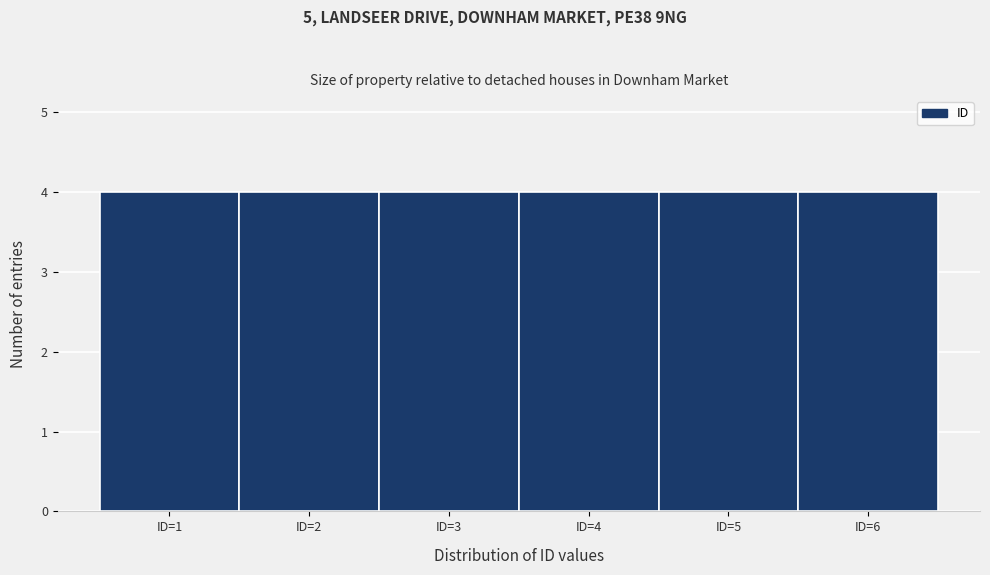

How tall is the bar that spans 0.5 to 1.5 on the x-axis? The values are not printed on the chart, so give them approximately, as read against the axis.

4